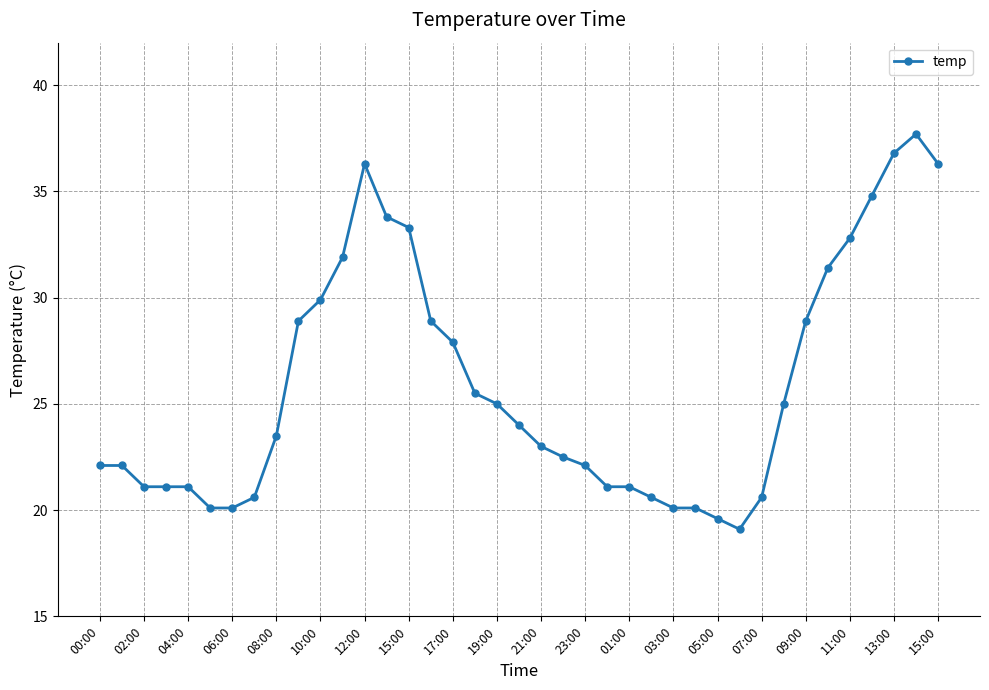

What is the sum of all values?

1010.8